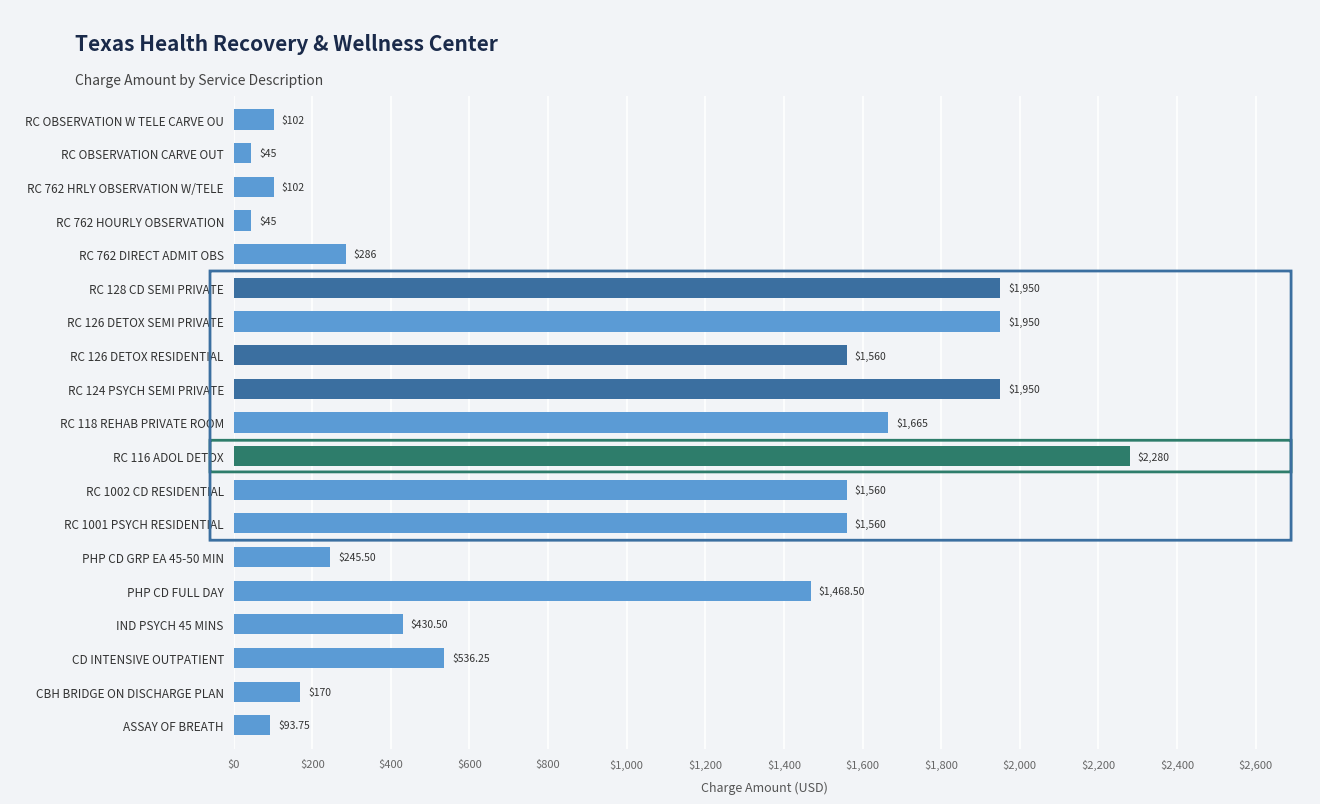

What is the difference between the maximum and second lowest values?

2235.0